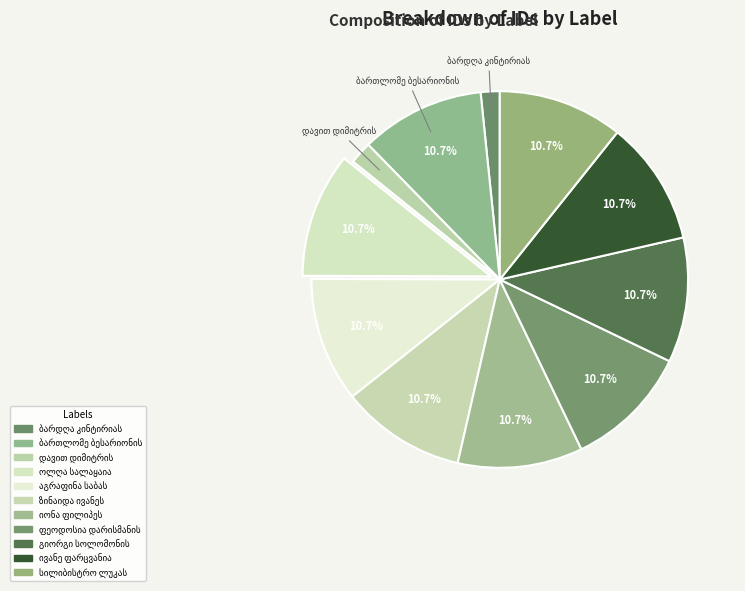

Is ბარდღა კინტირიას ძე მხეიძე the majority of the pie?

No